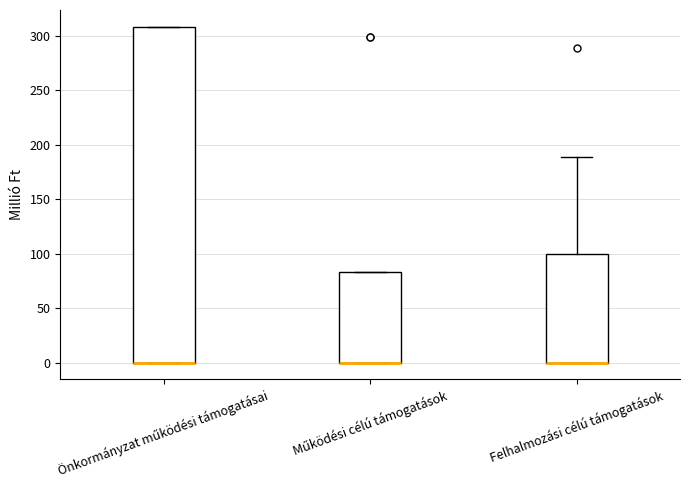

Reading left to right, read every box against the y-axis: the position of its median line, the range the box covers, and the ends of its whiskers. The values are not printed on the chart, so give them approximately, as read against the axis.

Önkormányzat működési támogatásai: median 0 (drawn on the box's lower edge), box 0 to 310, whiskers 0 to 310
Működési célú támogatások: median 0 (drawn on the box's lower edge), box 0 to 85, whiskers 0 to 85
Felhalmozási célú támogatások: median 0 (drawn on the box's lower edge), box 0 to 100, whiskers 0 to 190